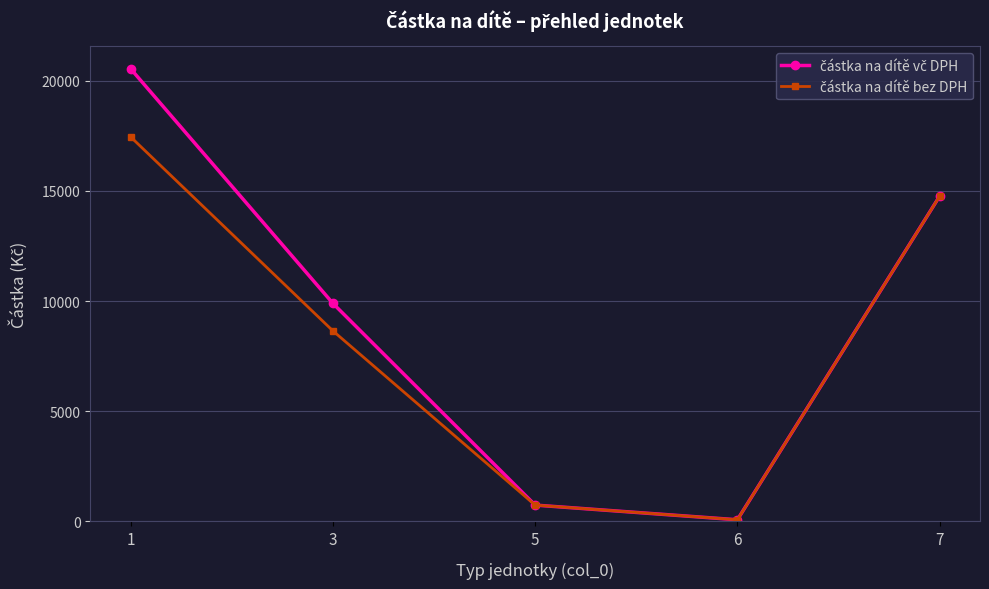

What is the maximum value shown in the chart?

20544